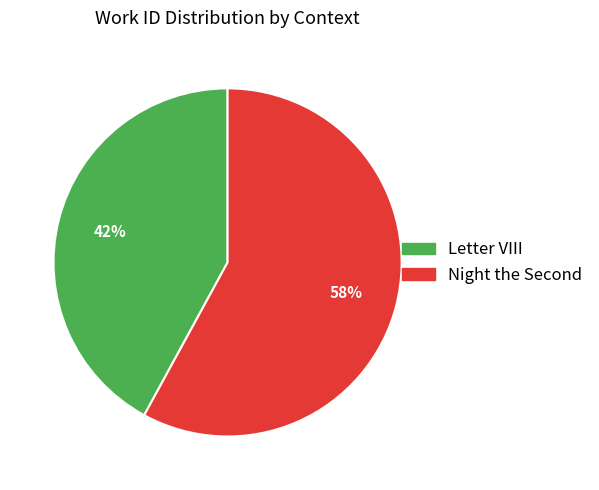

How many slices are in this pie chart?

2